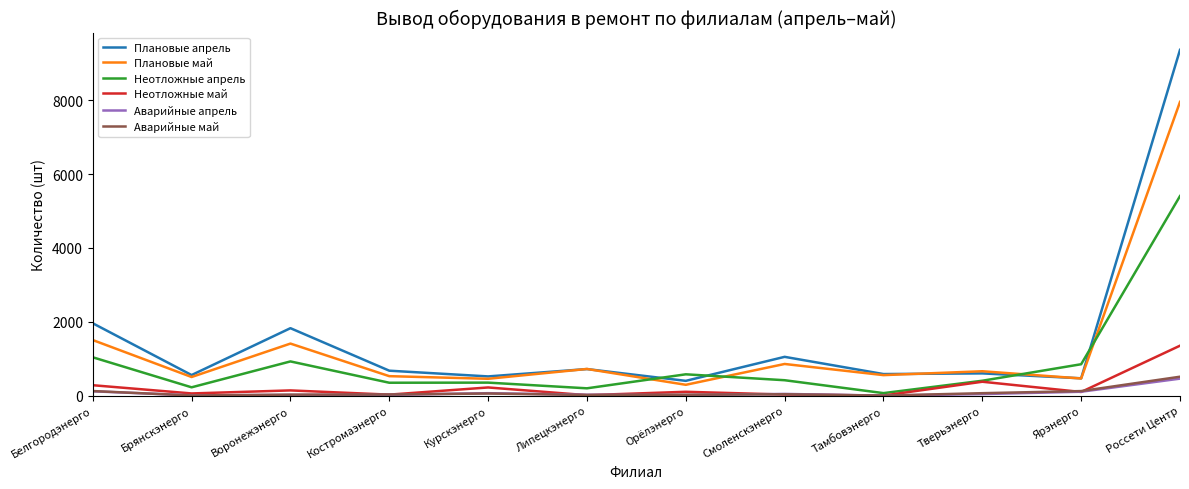

How many lines are shown in the chart?

6